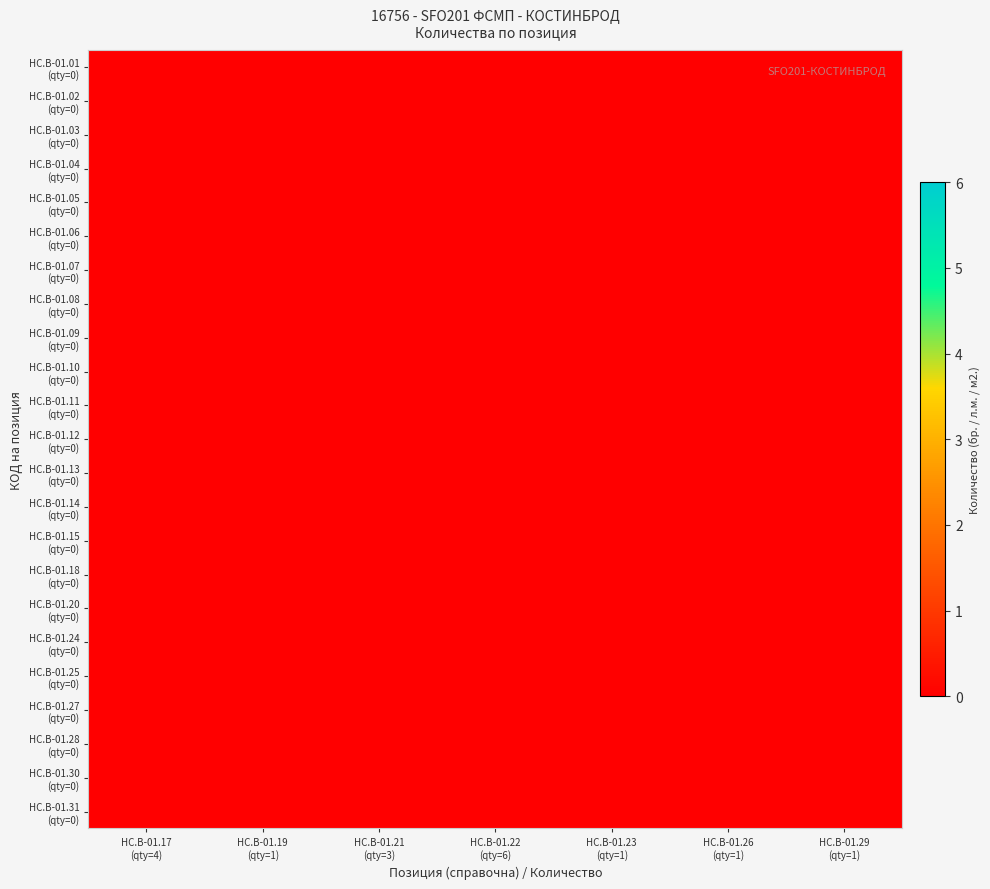

Rank the series at HC.B-01.22 from lowest to highest value.

HC.B-01.01, HC.B-01.02, HC.B-01.03, HC.B-01.04, HC.B-01.05, HC.B-01.06, HC.B-01.07, HC.B-01.08, HC.B-01.09, HC.B-01.10, HC.B-01.11, HC.B-01.12, HC.B-01